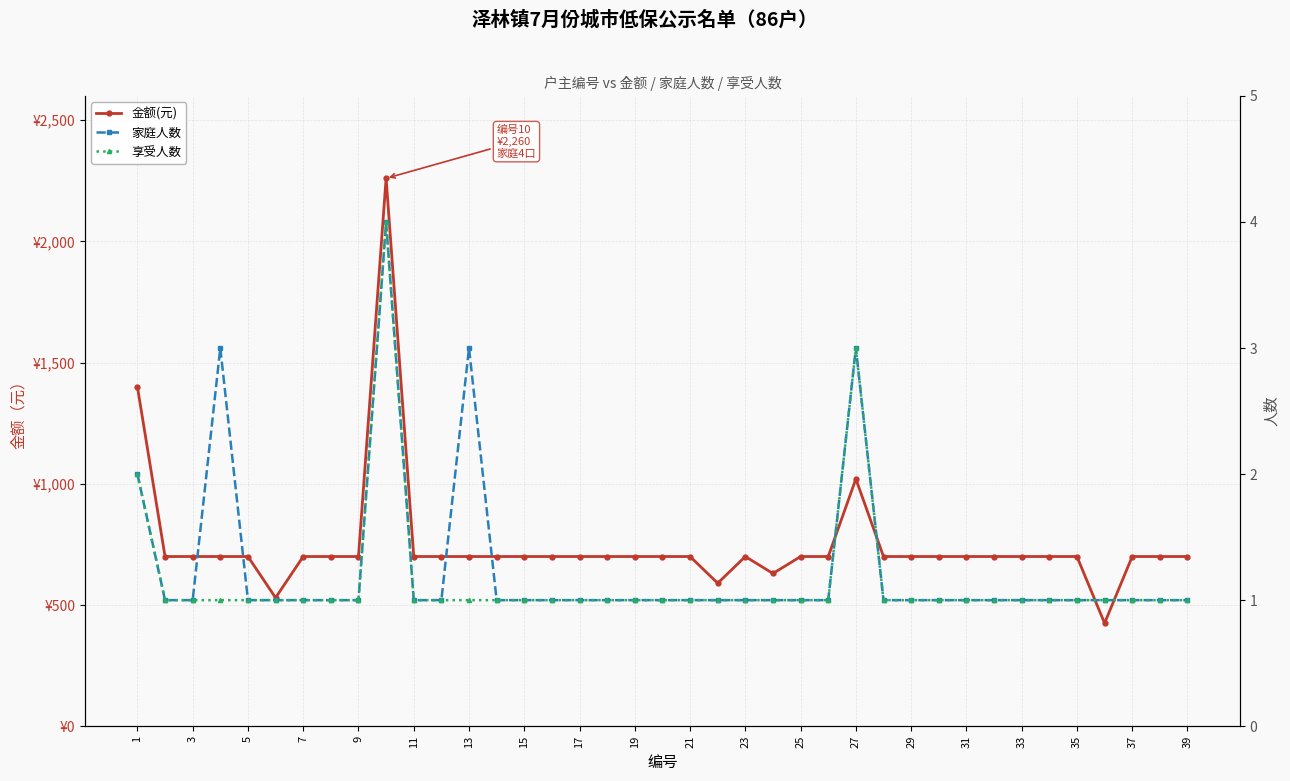

How many 享受人数 values are between 1 and 2?

37